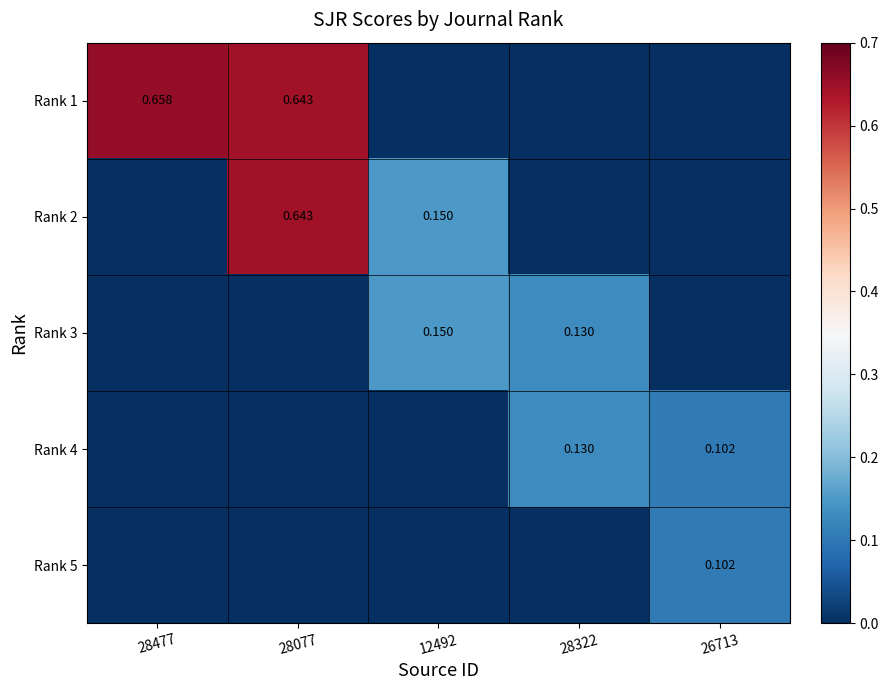

What is the difference between the Rank 5 values at 28077 and 26713?

0.1